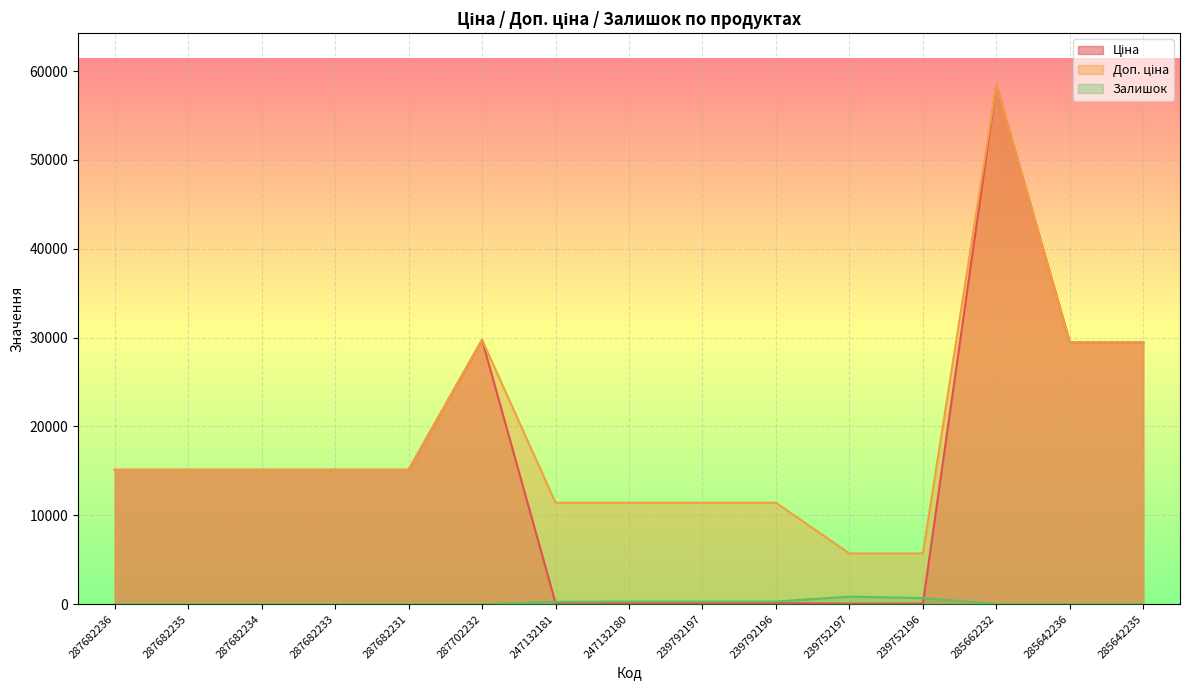

True or false: Залишок has a value of -550.3 at 287682233.

False